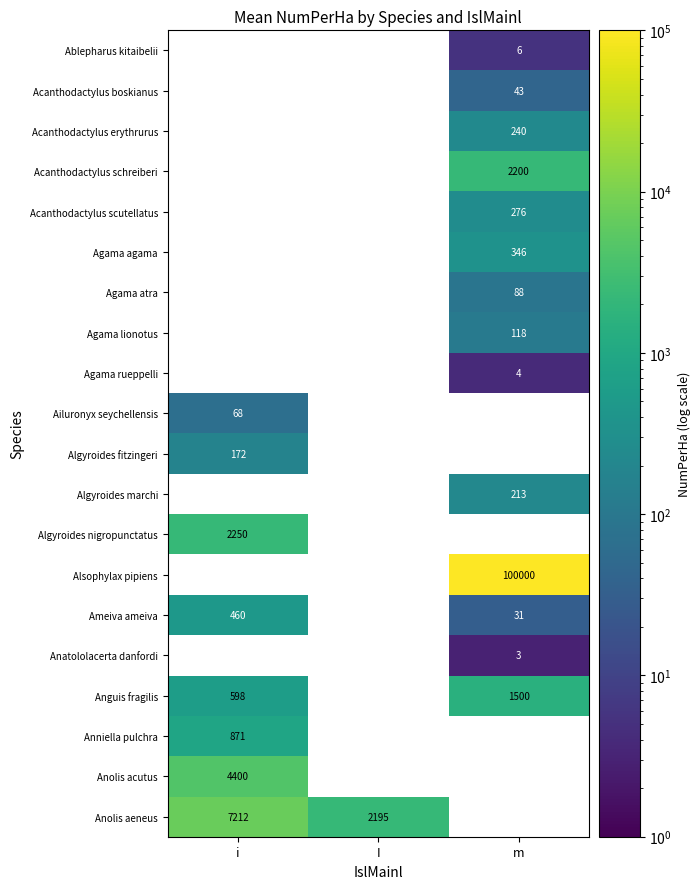

Count the number of categories in the chart.

3